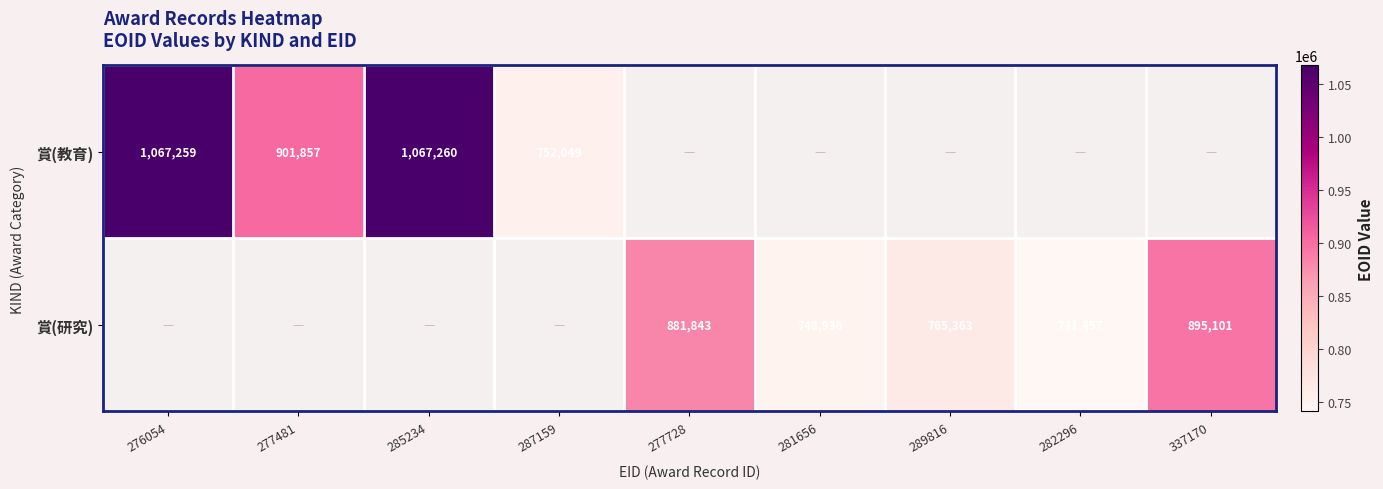

What is the sum of the 賞(教育) values at 277481 and 285234?

1969117